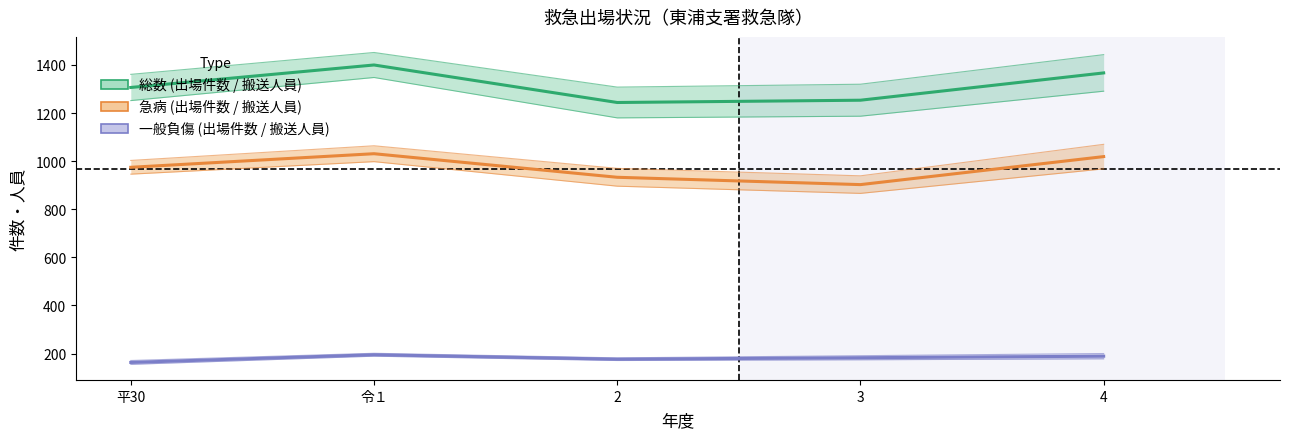

How many data points does each series have?

5